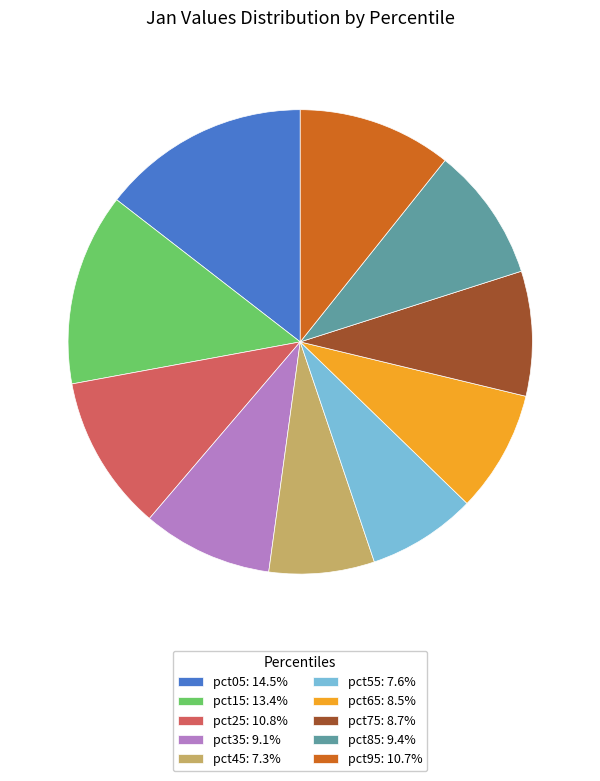

The pct55 slice represents 13% of the pie. True or false?

False